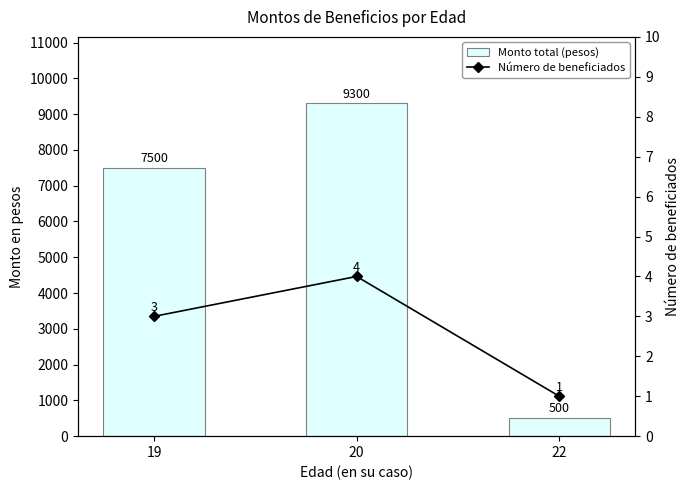

Is the value of Número de beneficiados at 20 greater than the value of Monto total (pesos) at 20?

No